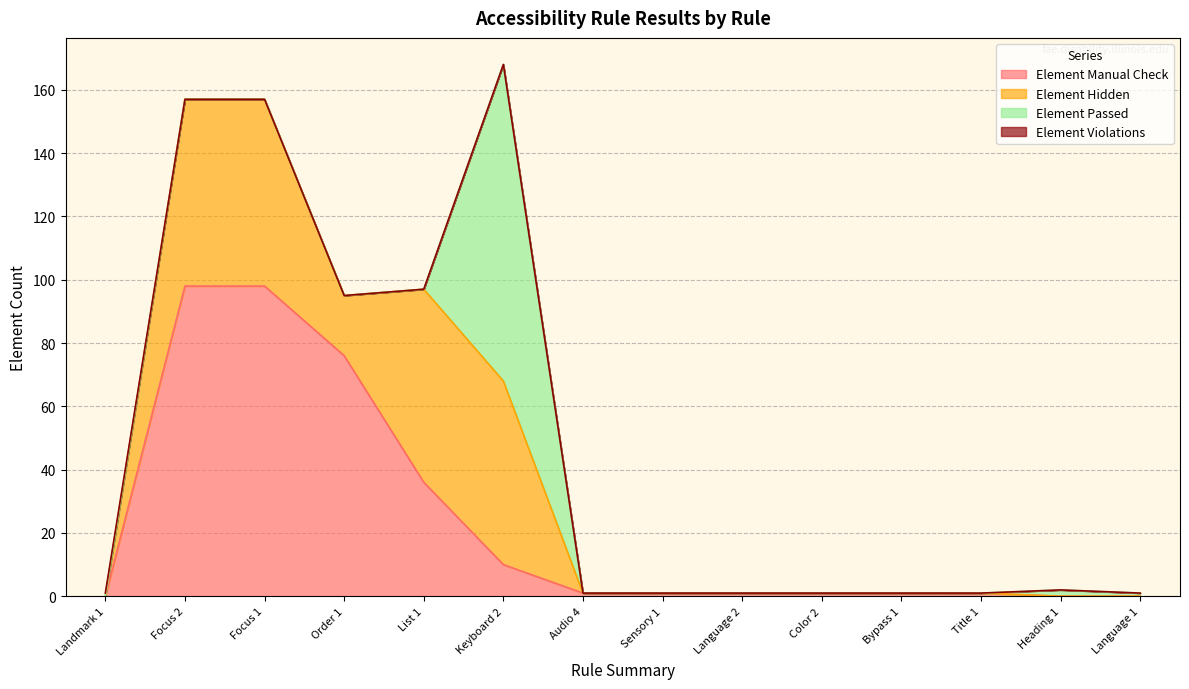

What are all the series names shown in the legend?

Element Manual Check, Element Hidden, Element Passed, Element Violations